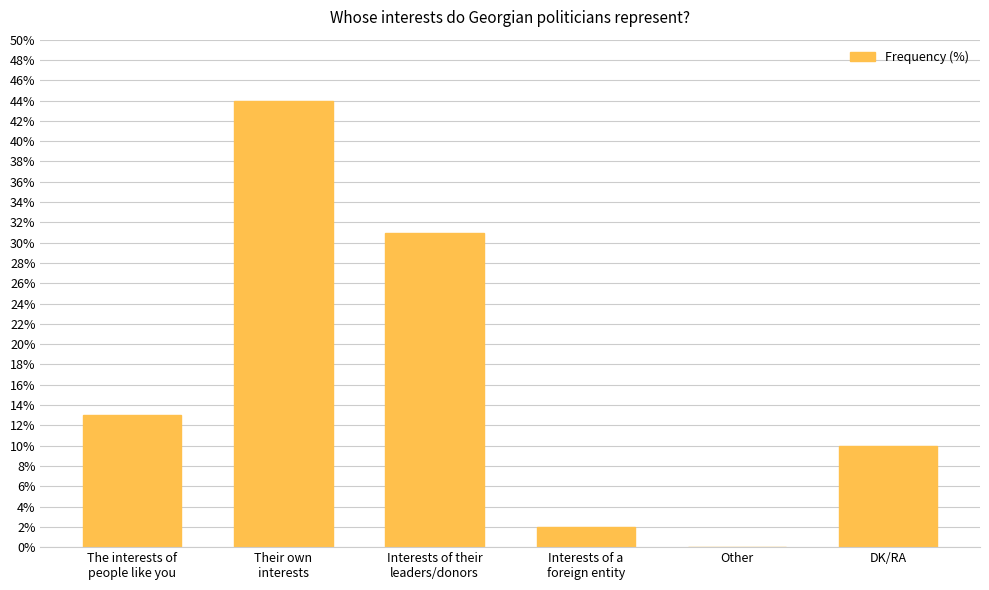

The value at Other is 0. True or false?

True